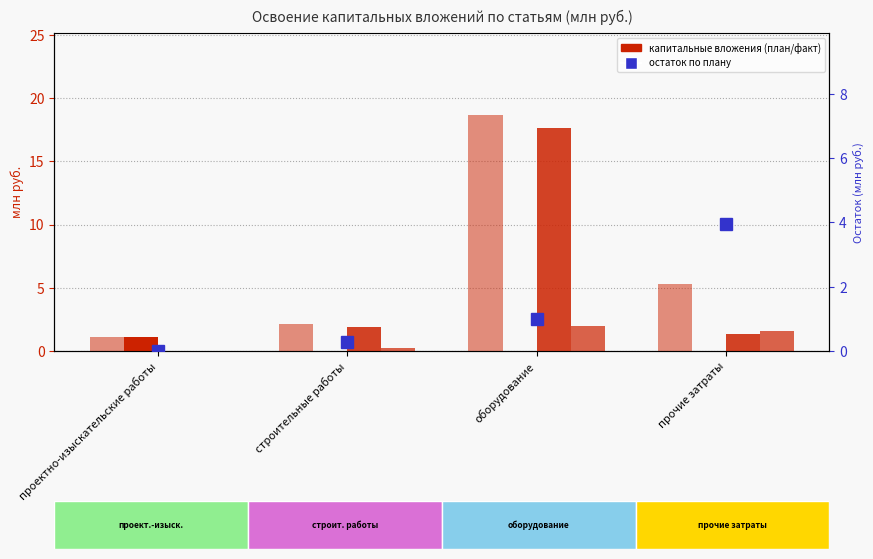

True or false: Остаток has a value of 0.0 at проектно-изыскательские работы.

True